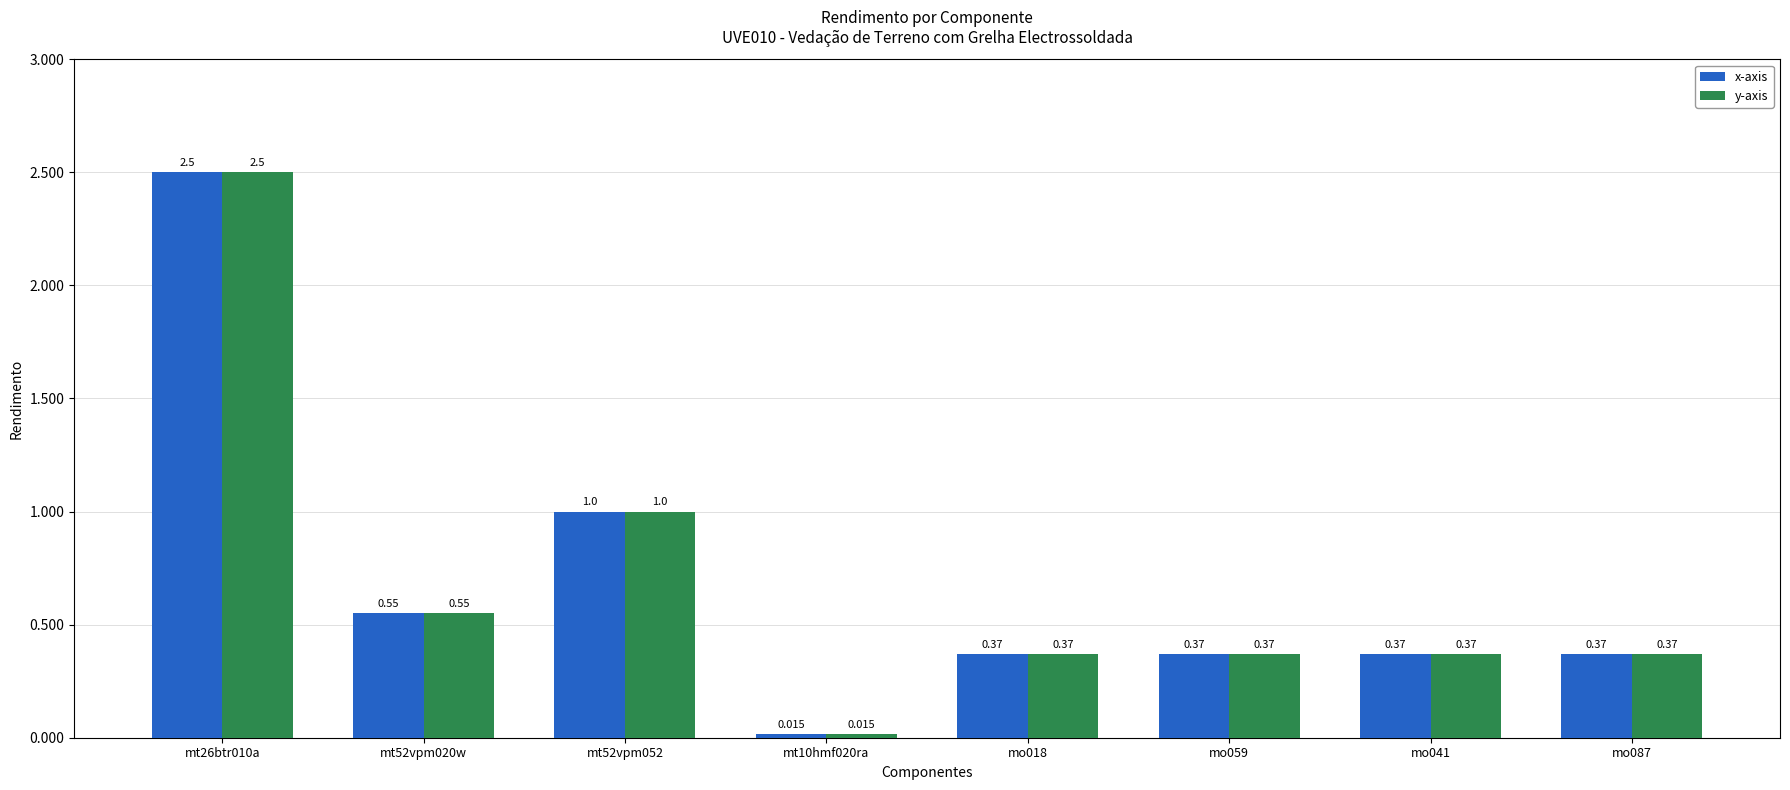

Is the value of x-axis at mt26btr010a greater than the value of y-axis at mt52vpm052?

Yes